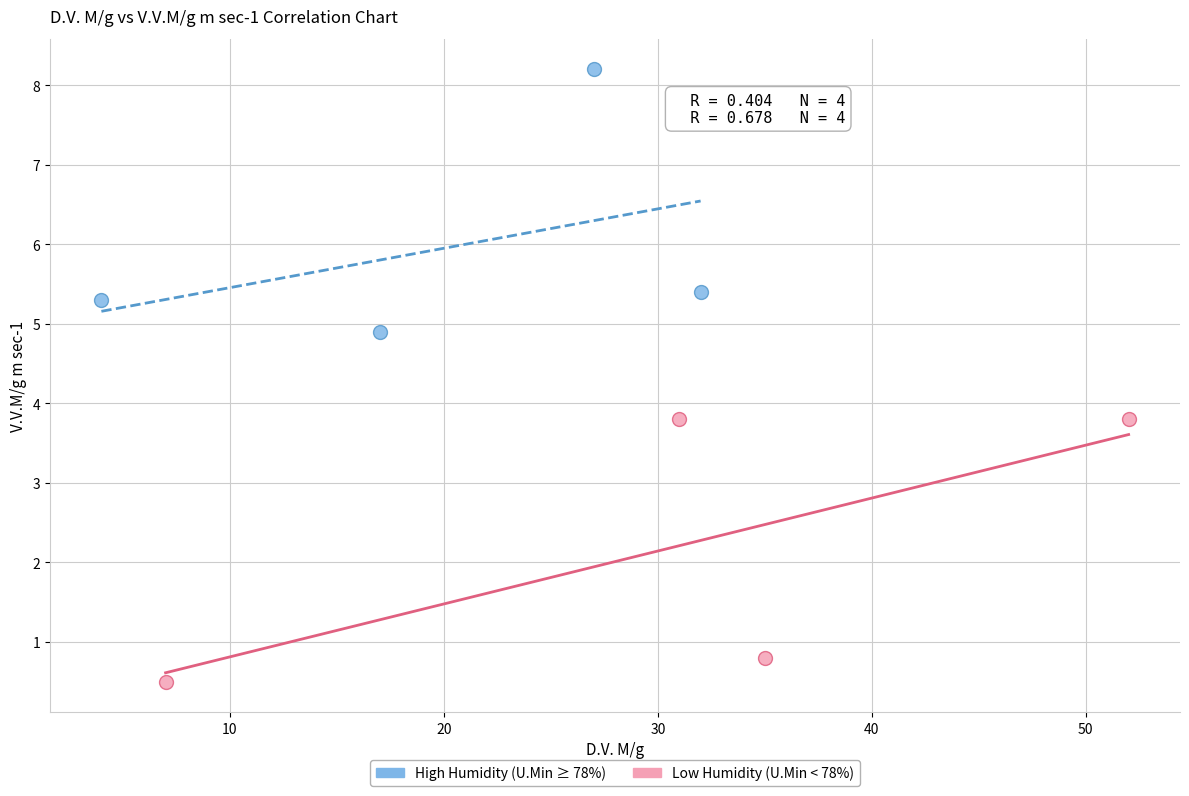

Which series contains the lowest Y value?

Low Humidity (U.Min < 78%)